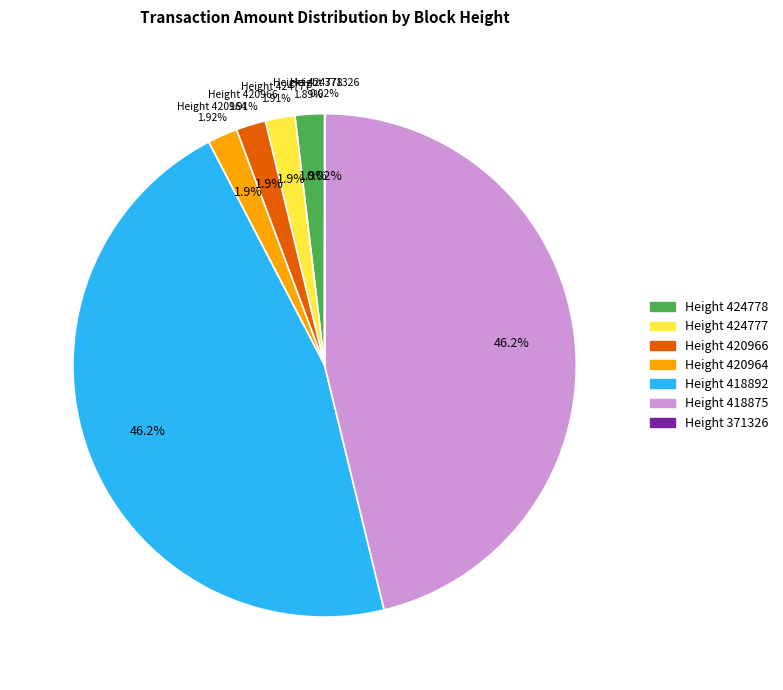

To the nearest percent, what is the combined percentage of 420964 and 424778?

4%